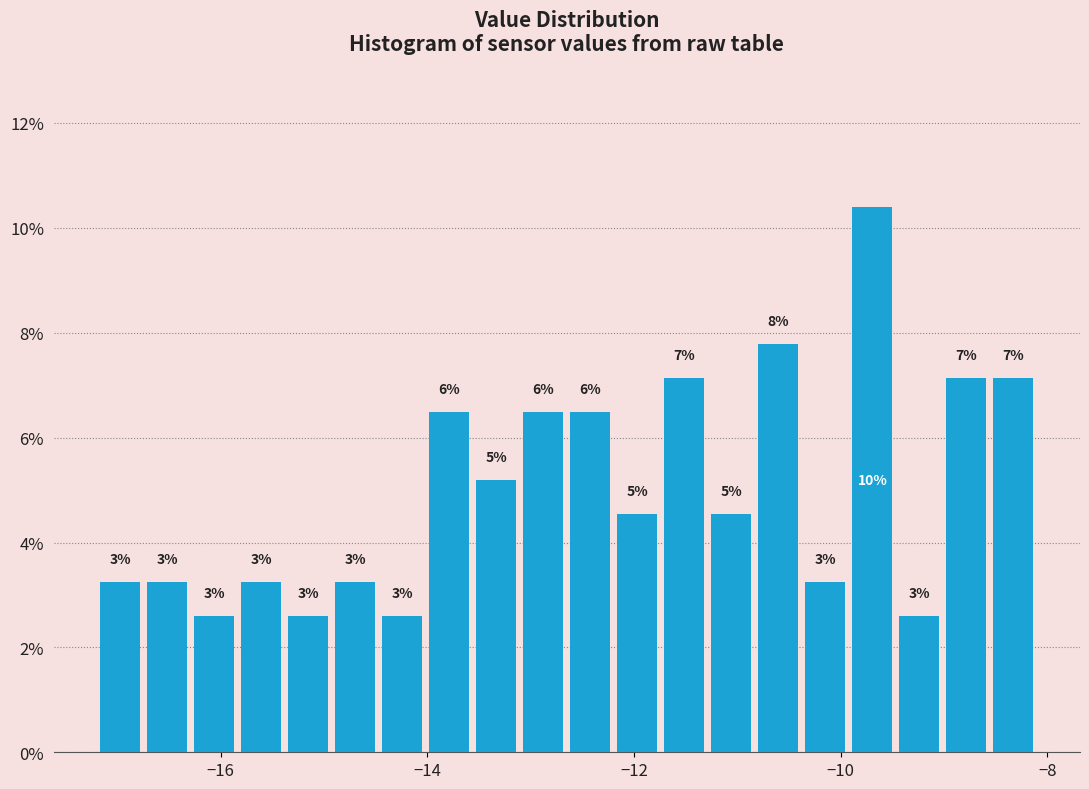

Around what value on the x-axis is the tallest bar? Give the approximate position of its centre, as read against the axis.

-9.6